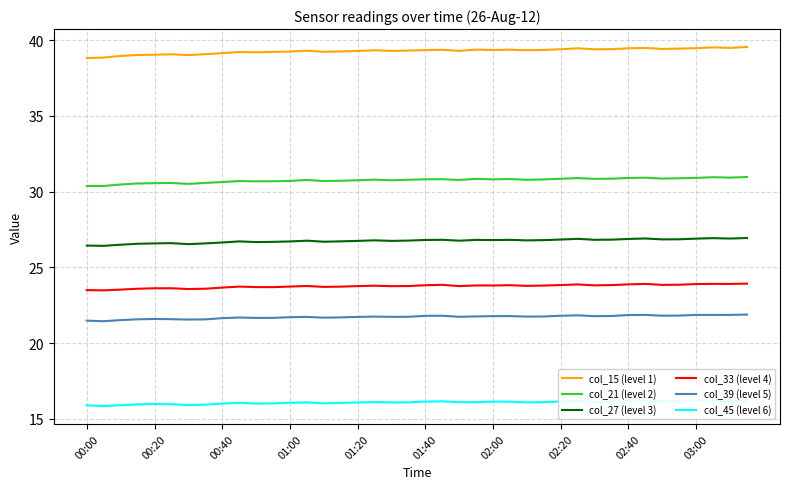

How many values in the col_15 (level 1) series exceed 39?

37